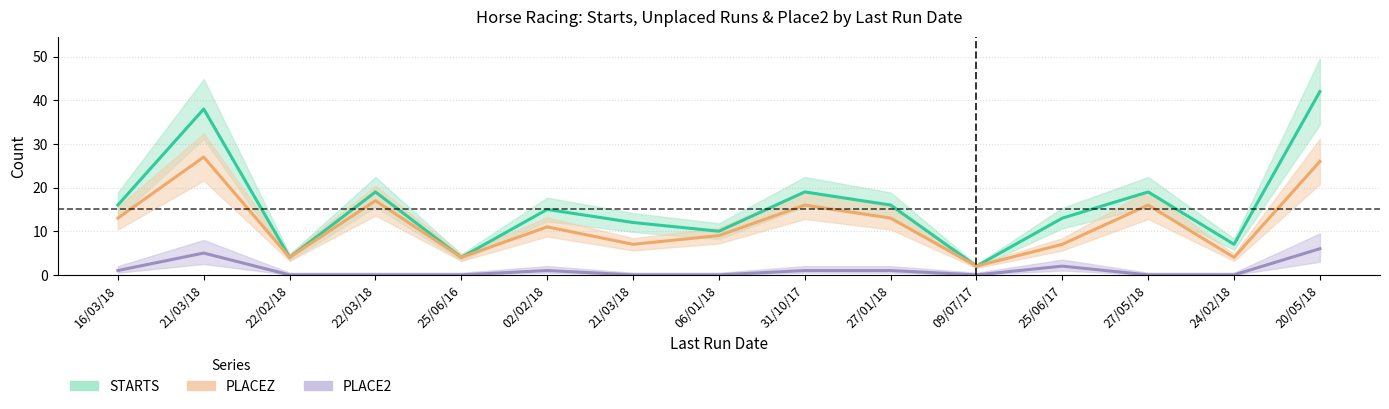

True or false: STARTS and PLACEZ intersect in this chart.

False